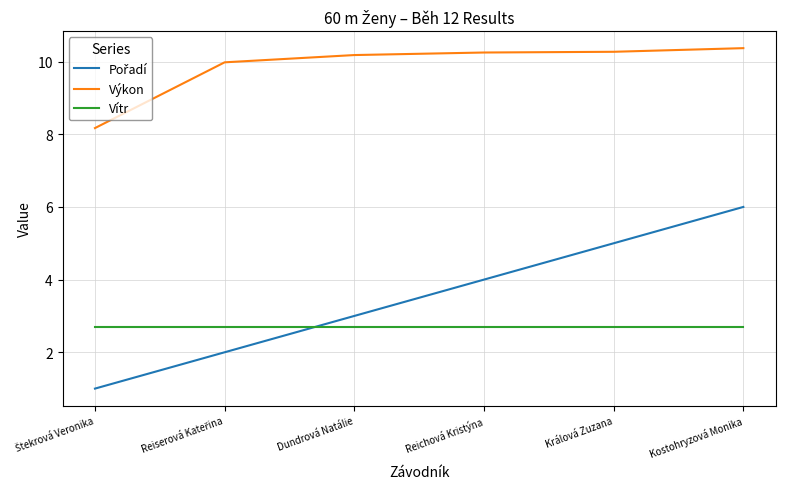

Read the Vítr value at Reichová Kristýna.

2.7